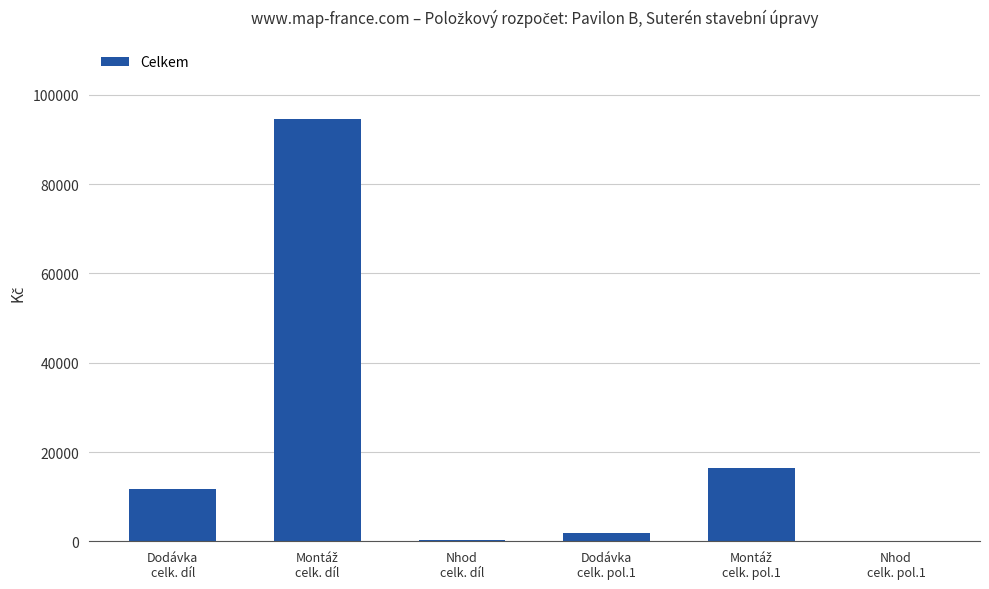

Are the bars grouped side by side (vs. stacked)?

No